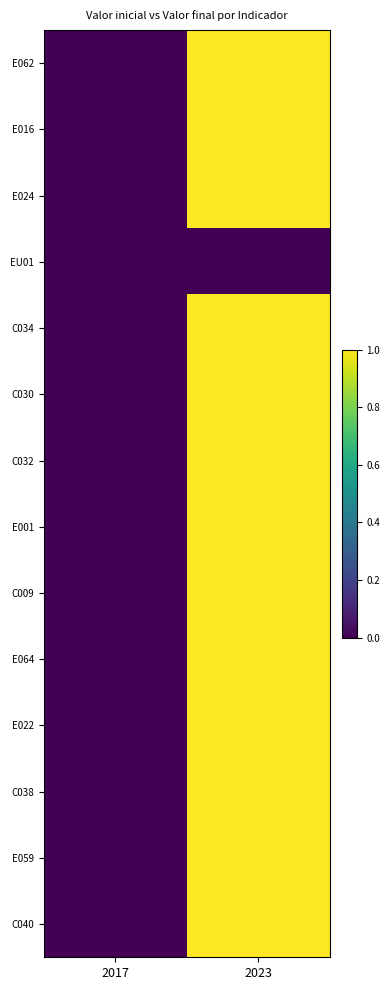

Which series changed the most between 2017 and 2023?

E062